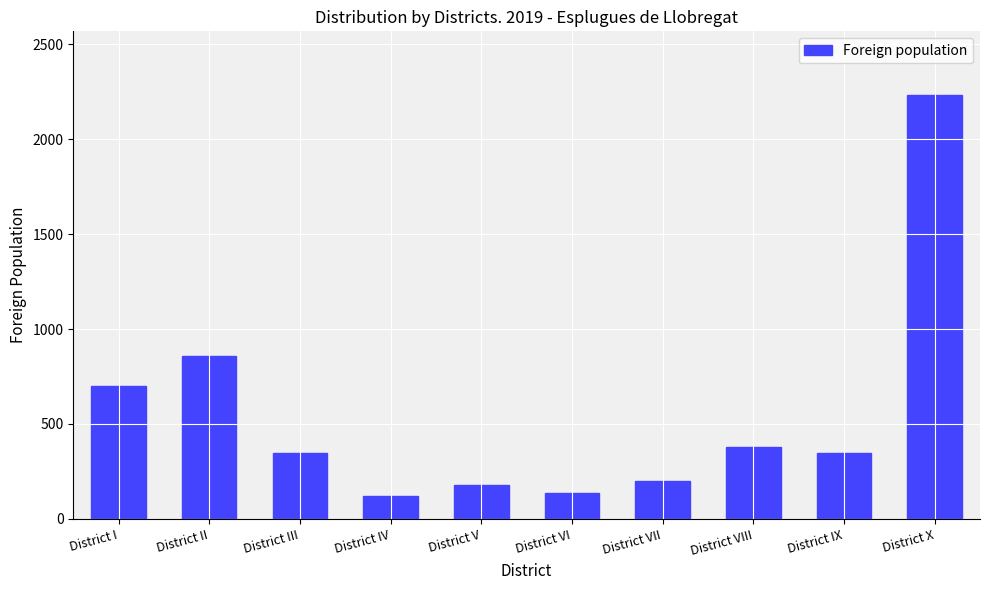

How many bars are there in total?

10